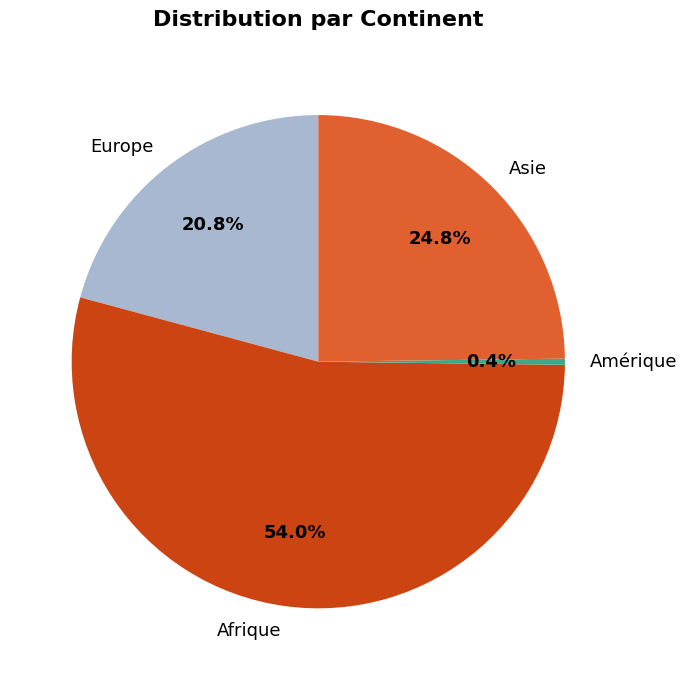

Between Amérique and Afrique, which is larger?

Afrique